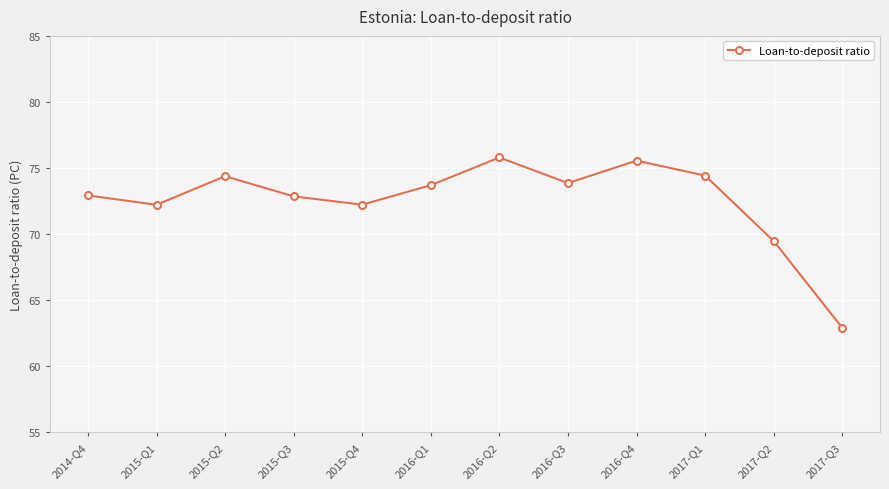

Reading left to right, what are all the values shown in this chart?

2014-Q4=72.9	2015-Q1=72.2	2015-Q2=74.4	2015-Q3=72.9	2015-Q4=72.2	2016-Q1=73.7	2016-Q2=75.8	2016-Q3=73.9	2016-Q4=75.6	2017-Q1=74.4	2017-Q2=69.5	2017-Q3=62.9